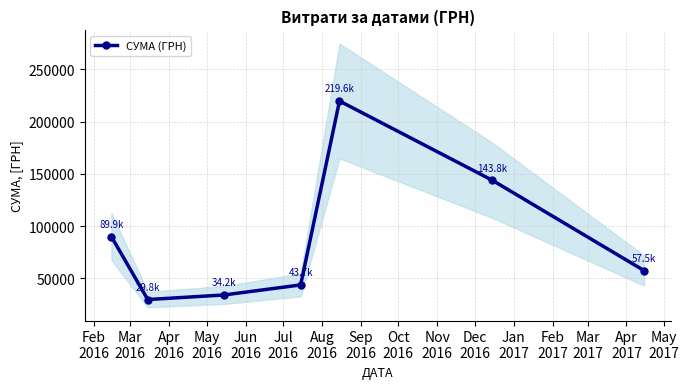

How many points are lower than both their immediate neighbors (excluding endpoints)?

1